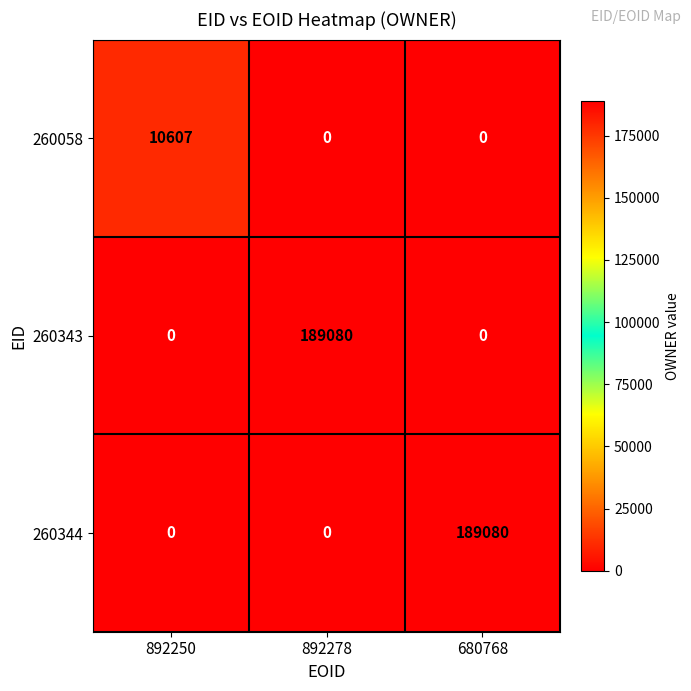

What is the maximum value shown in the chart?

189080